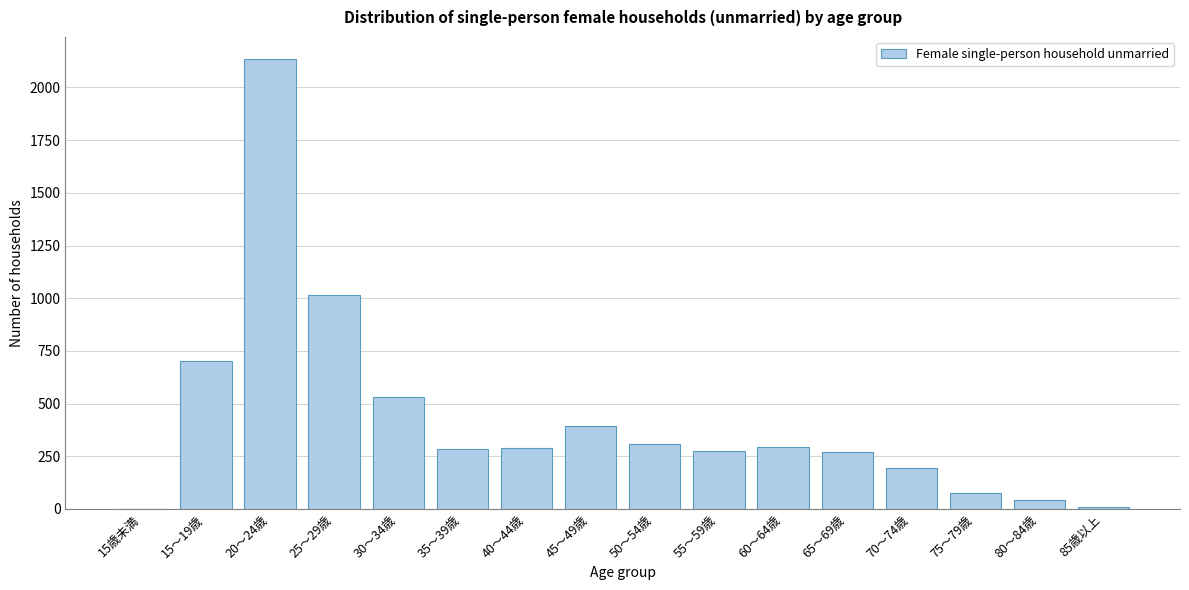

The value at 15～19歳 is 1140. True or false?

False